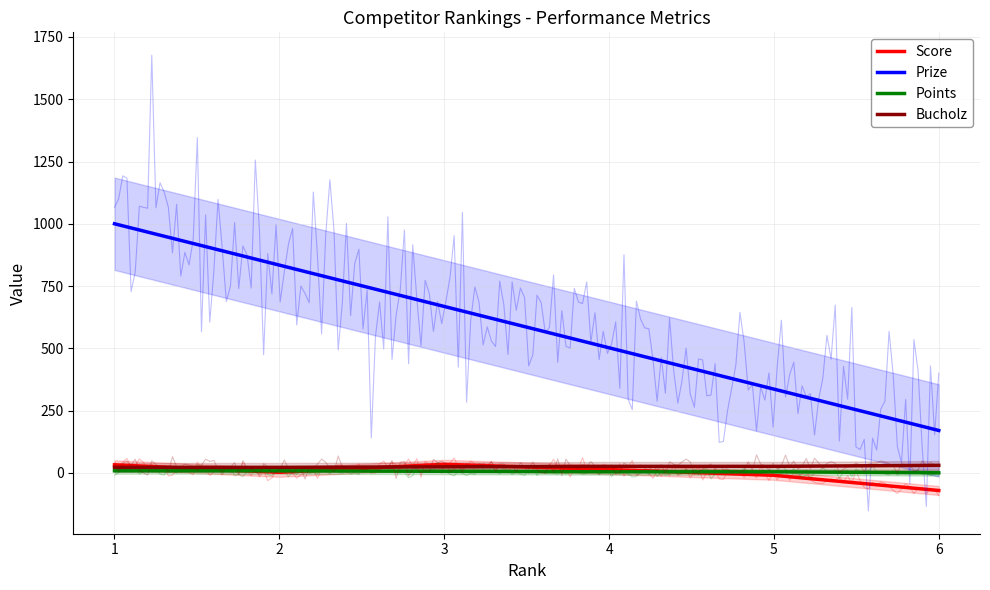

What is the value of the Bucholz point at the 6th from the left?

30